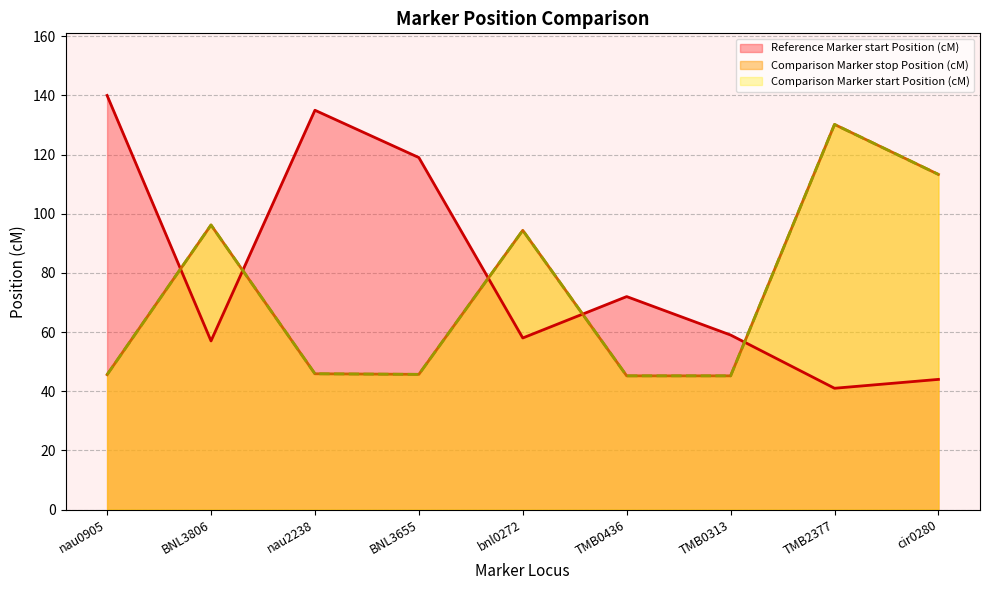

How many data points does each series have?

9